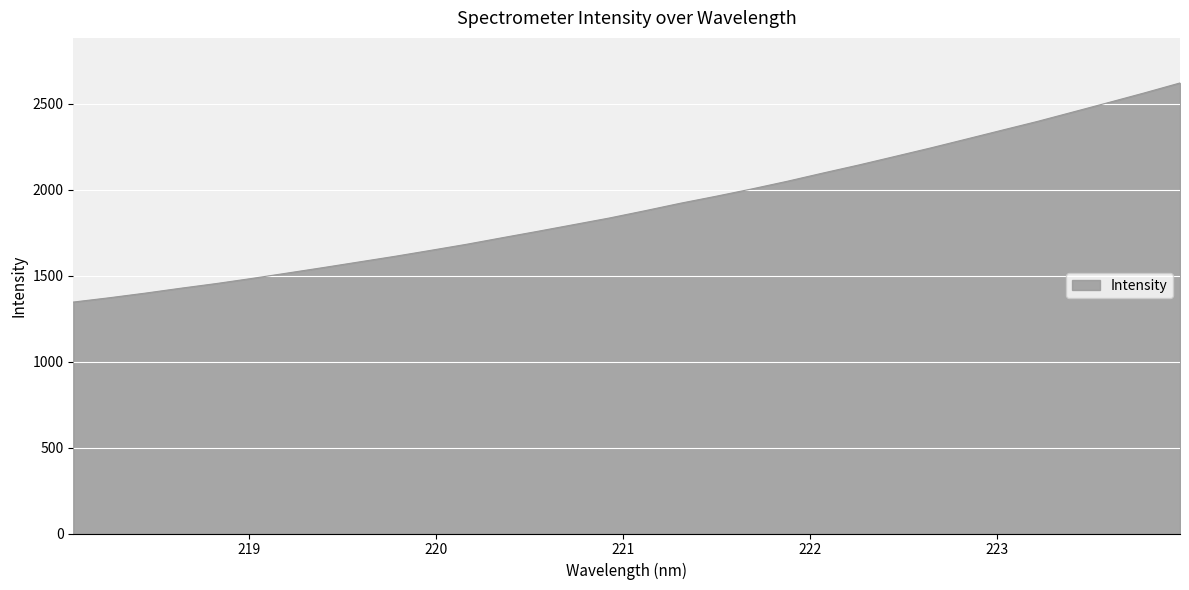

What is the difference between the maximum and minimum values?

1274.0